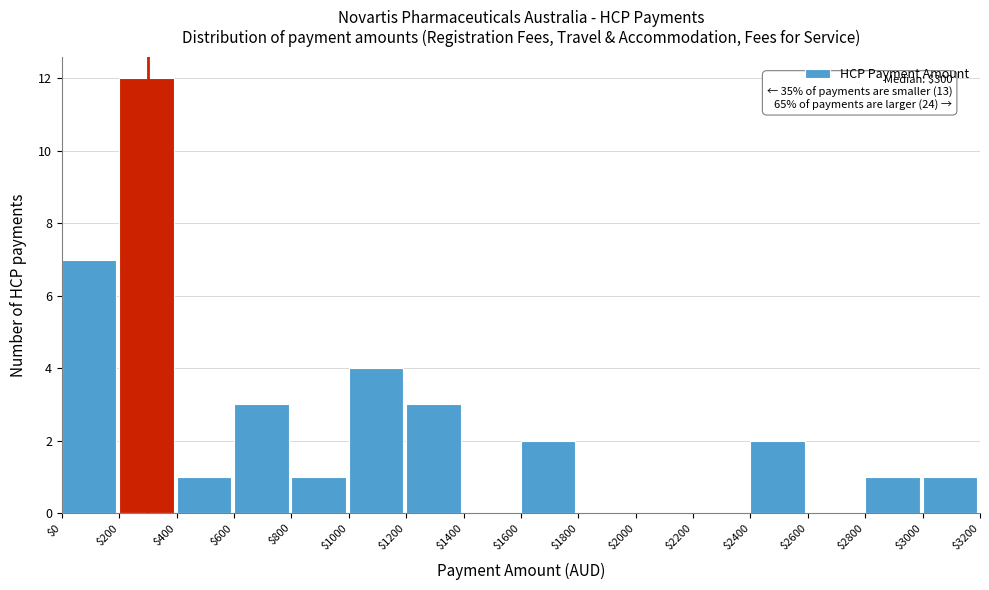

Which range on the x-axis has the tallest bar?

$200 to $400